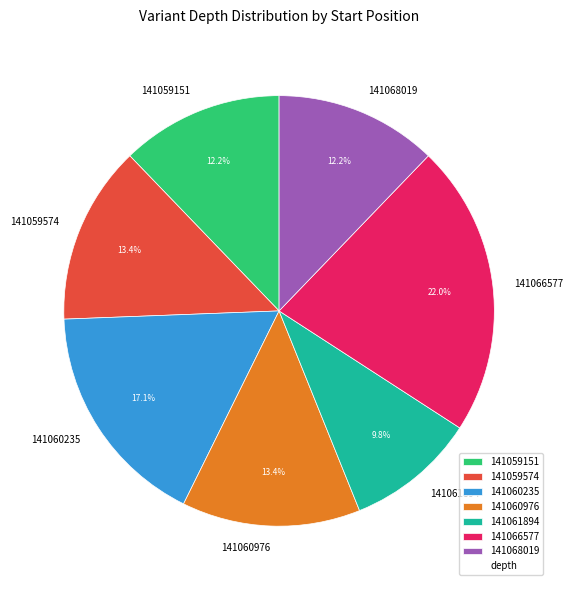

The 141060235 slice represents 17% of the pie. True or false?

True